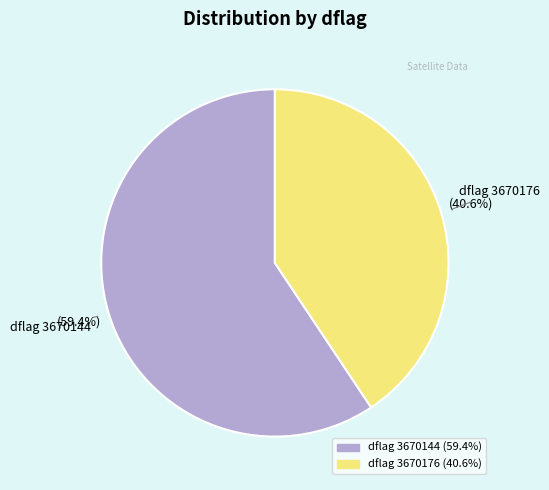

How many slices are in this pie chart?

2